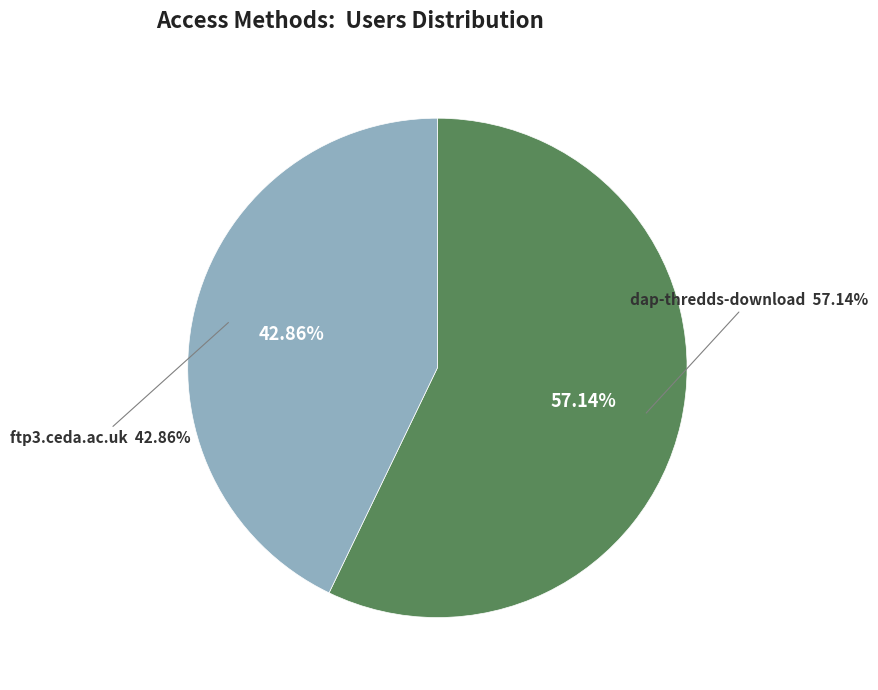

How many segments does this pie chart have?

2